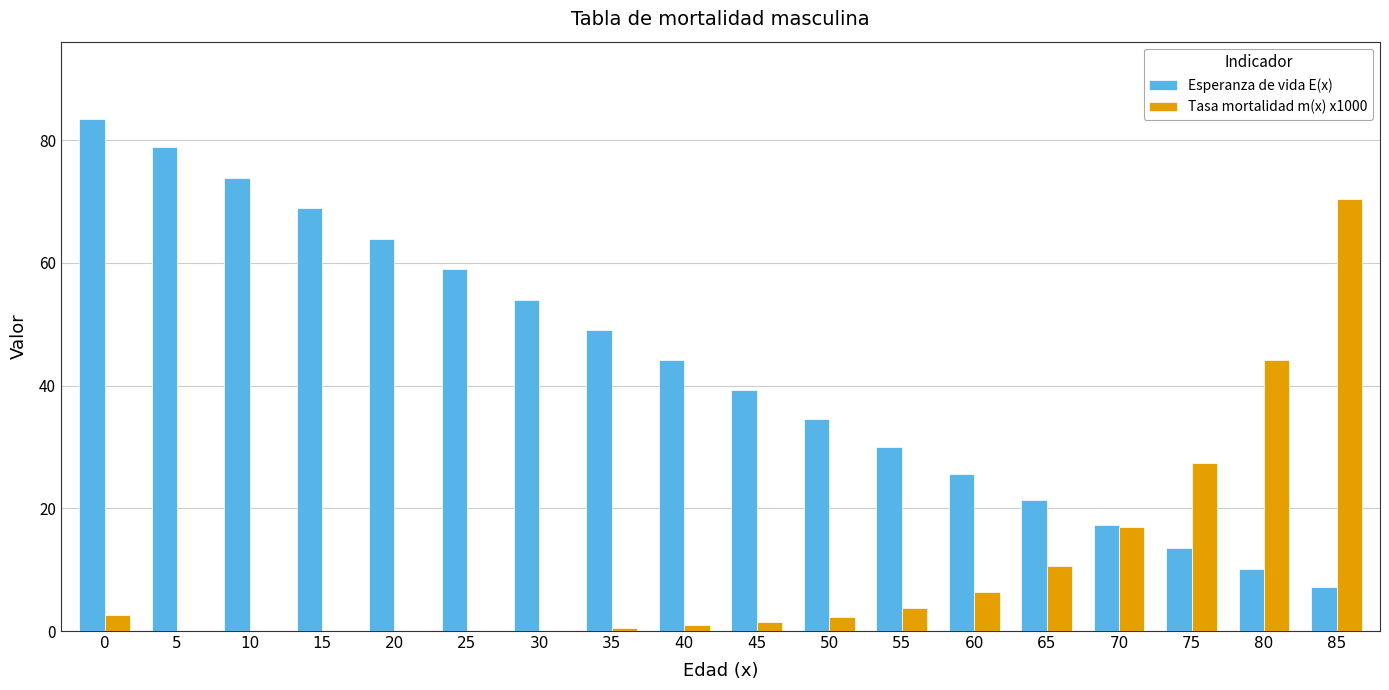

Is the value of Esperanza de vida E(x) at 20 greater than the value of Tasa mortalidad m(x) x1000 at 15?

Yes